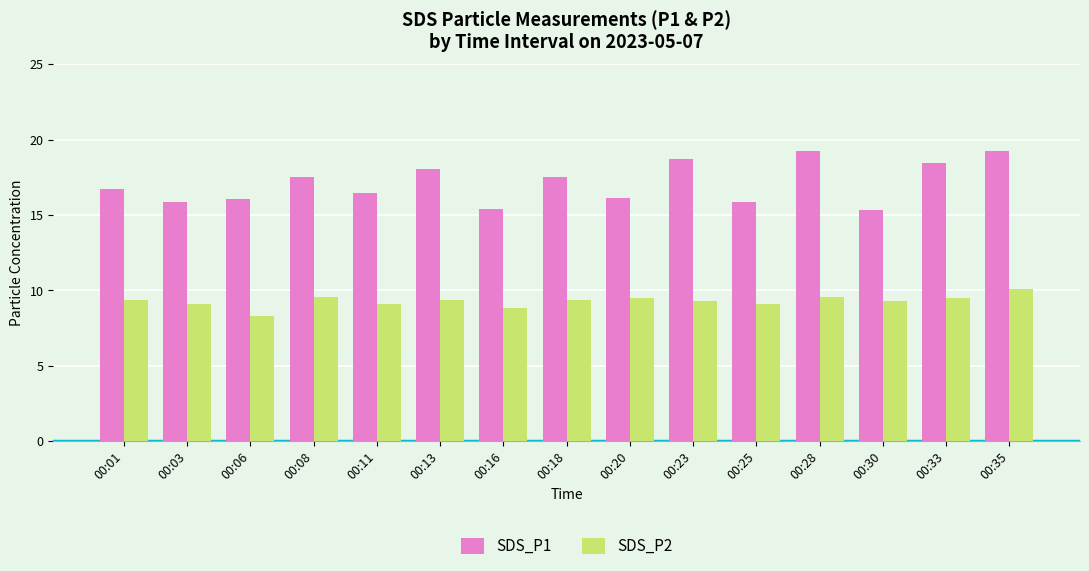

True or false: SDS_P2 has a value of 2.0 at 00:23.

False